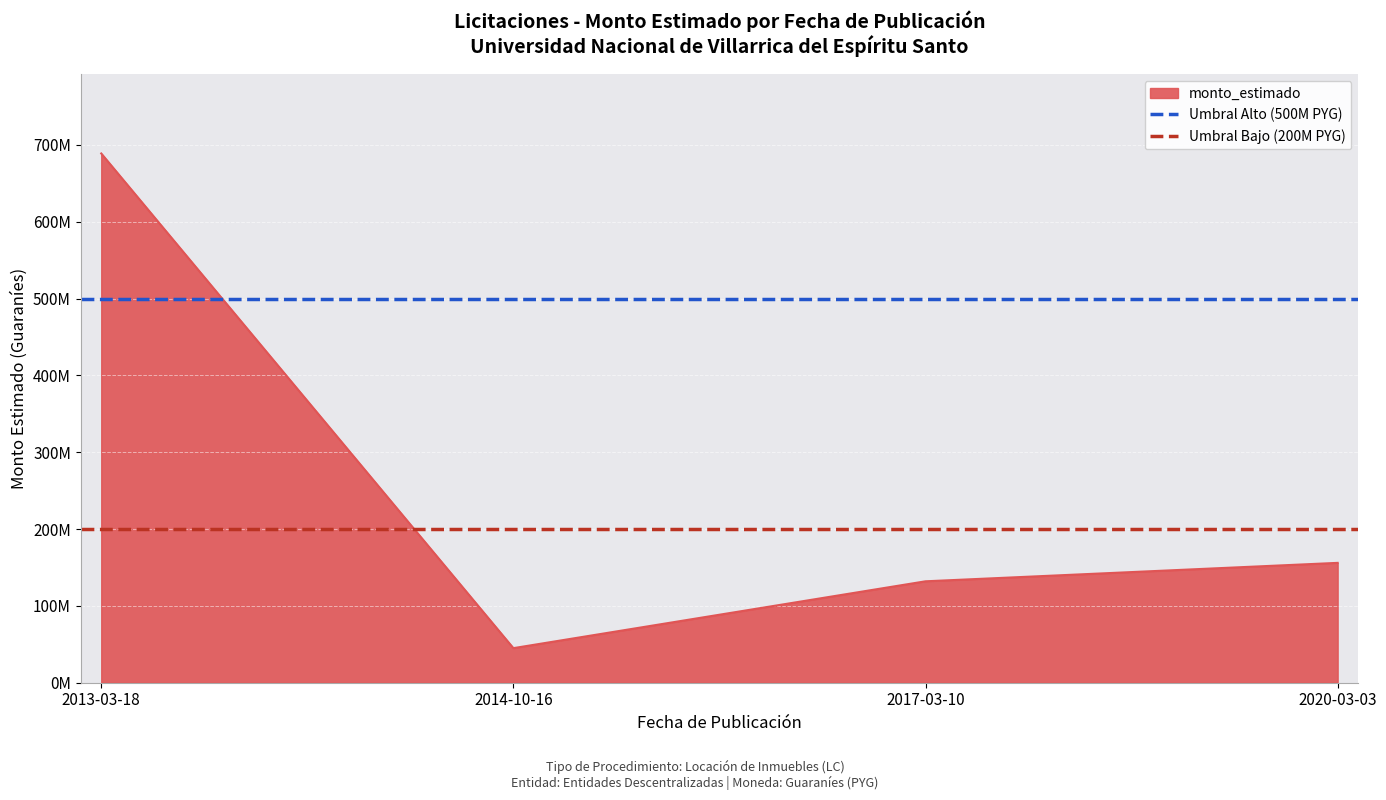

What is the sum of the Umbral Bajo (200M PYG) values at 2014-10-16 and 2013-03-18?

400000000